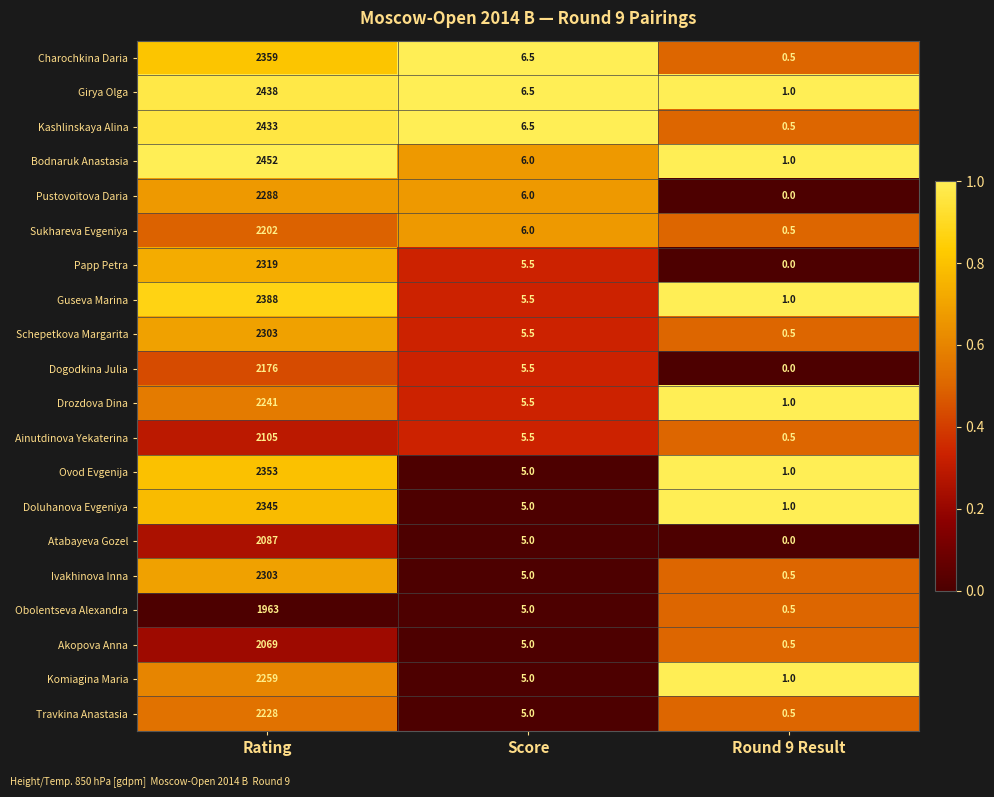

What is the approximate value of Charochkina Daria at Round 9 Result?

0.5